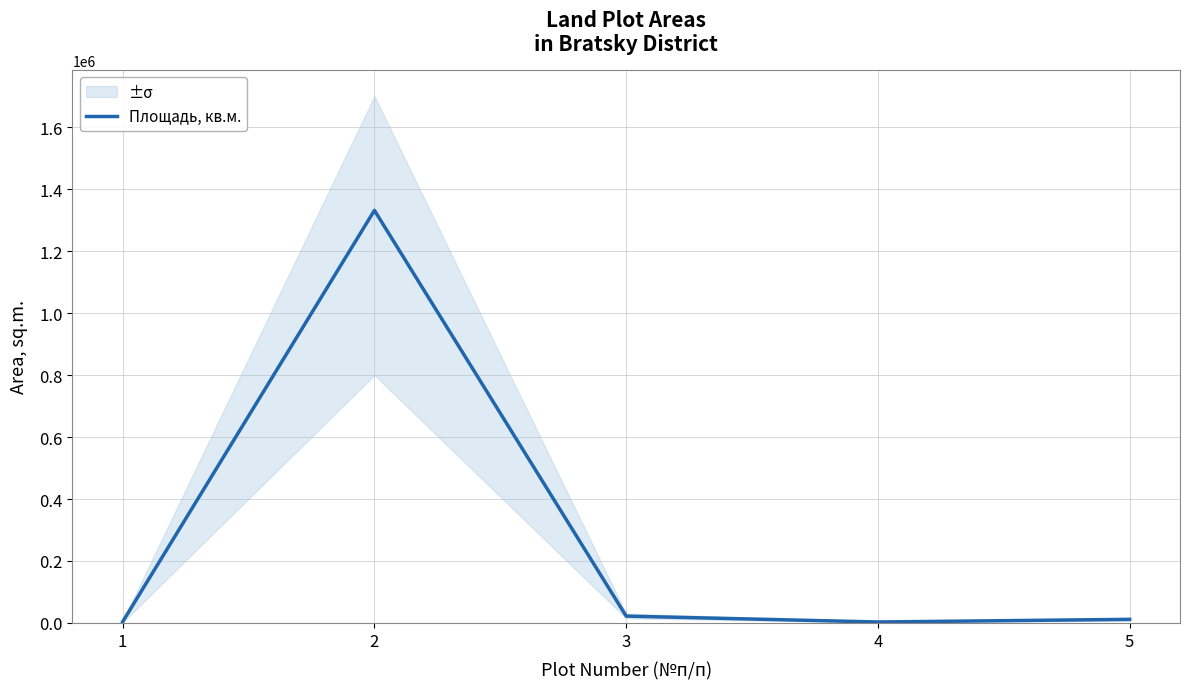

What is the ratio of the value at 3 to the value at 4?

7.1